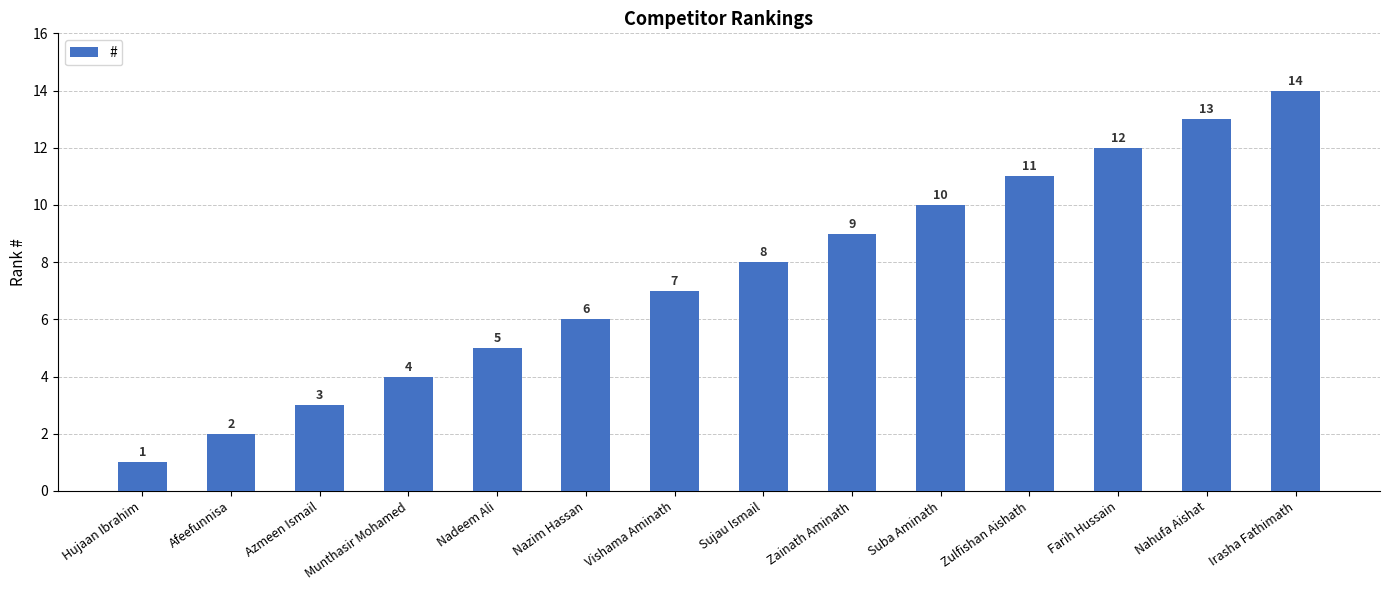

What is the average value?

8